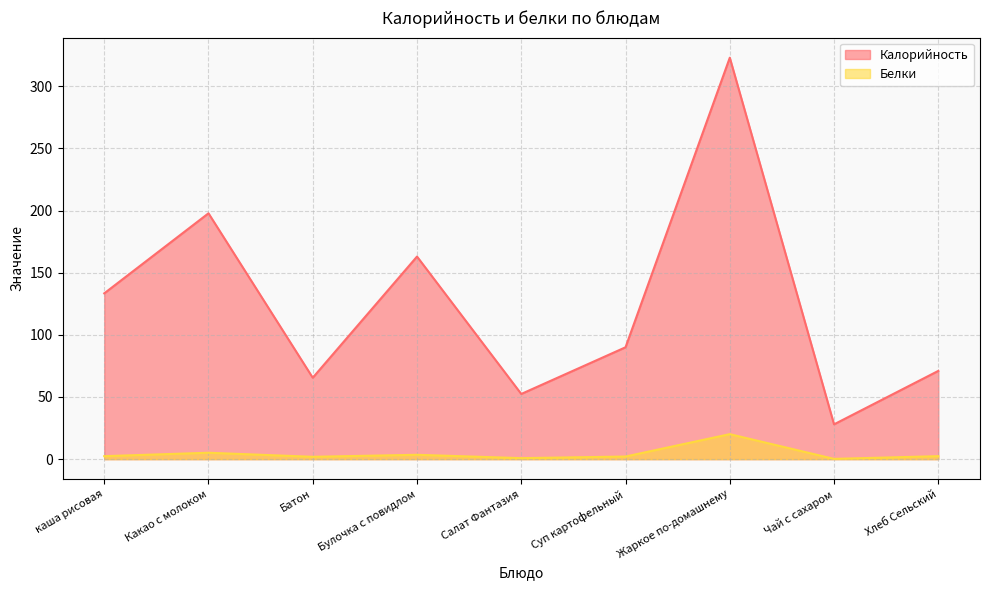

Reading left to right, list all the values displayed in this chart.

Калорийность: каша рисовая=133.4	Какао с молоком=197.8	Батон=65.5	Булочка с повидлом=163.0	Салат Фантазия=52.4	Суп картофельный=90.0	Жаркое по-домашнему=323.0	Чай с сахаром=28.0	Хлеб Сельский=71.0
Белки: каша рисовая=2.4	Какао с молоком=5.1	Батон=1.9	Булочка с повидлом=3.5	Салат Фантазия=0.8	Суп картофельный=2.1	Жаркое по-домашнему=20.1	Чай с сахаром=0.2	Хлеб Сельский=2.4